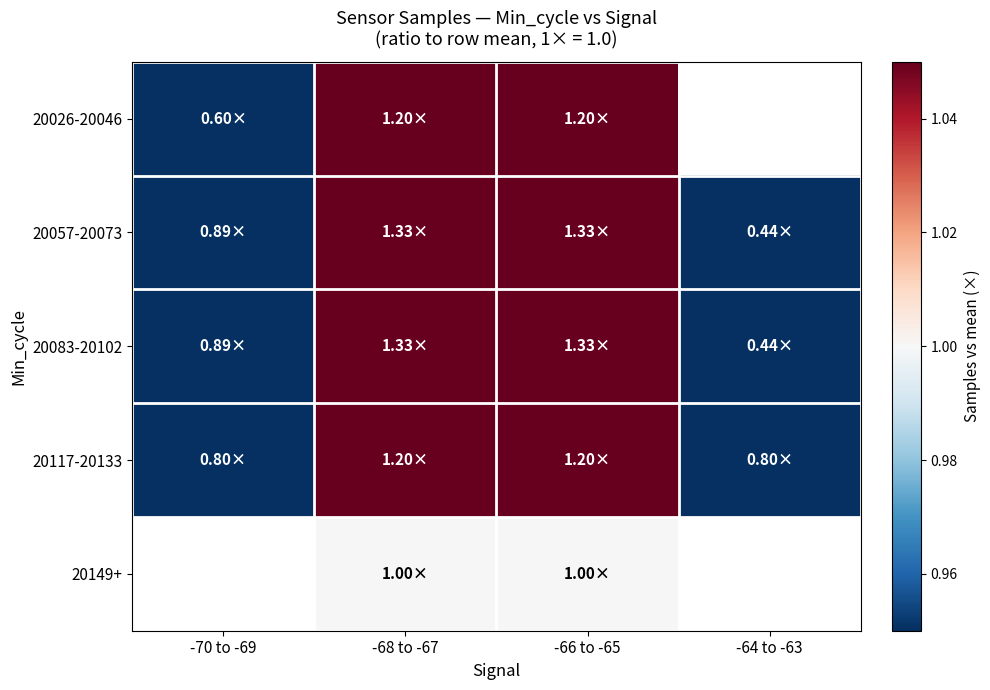

Which series has the largest range (max minus min)?

20083-20102